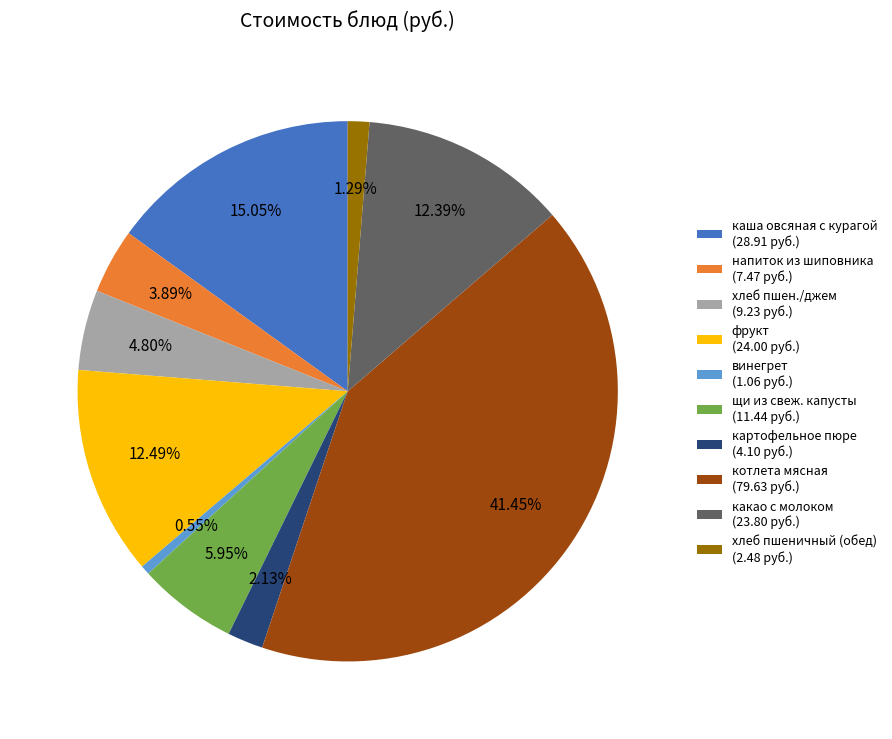

What is the ratio of the value at щи из свеж. капусты (11.44 руб.) to the value at хлеб пшеничный (обед) (2.48 руб.)?

4.6